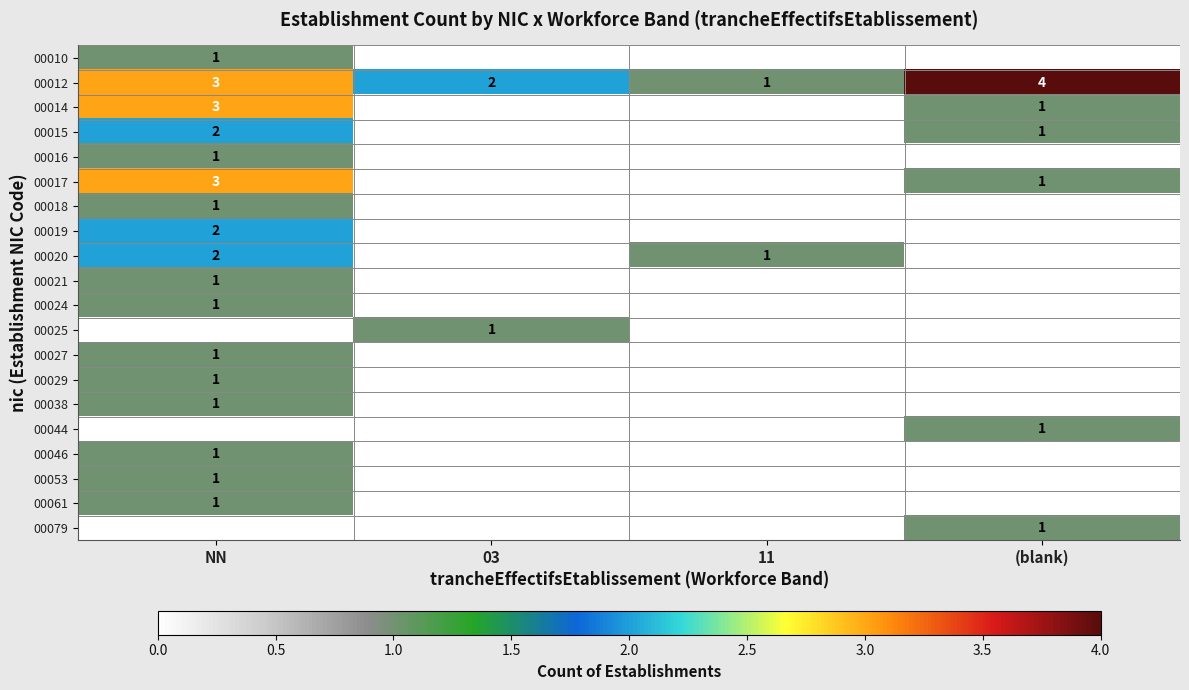

The value of 00024 at (blank) is 0. True or false?

True